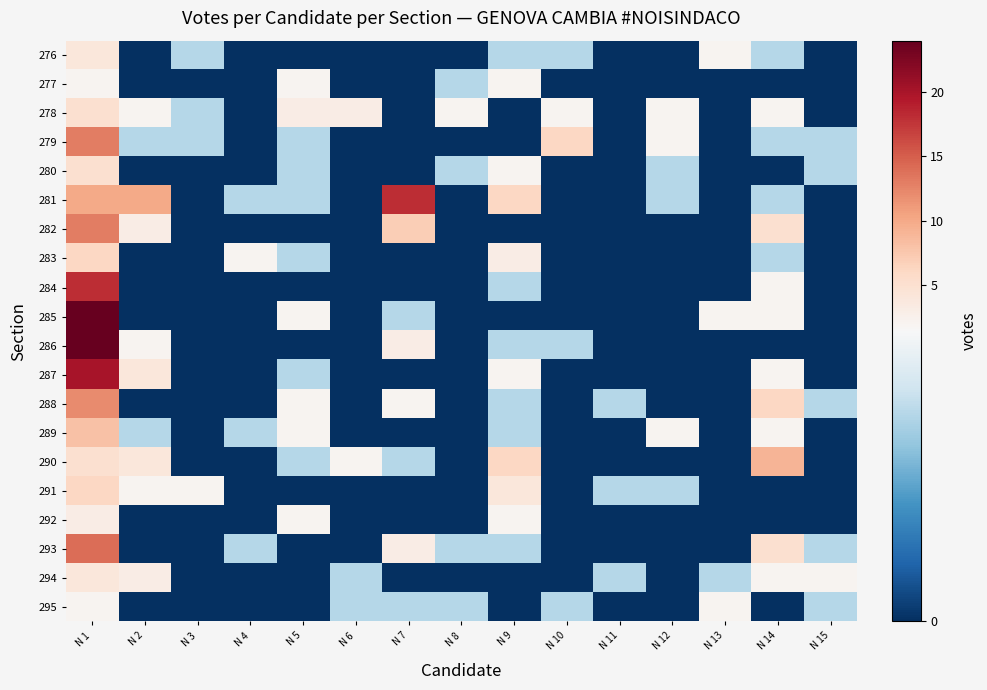

Reading right to left, what are all the values shown in this chart?

276: N 15=0	N 14=1	N 13=2	N 12=0	N 11=0	N 10=1	N 9=1	N 8=0	N 7=0	N 6=0	N 5=0	N 4=0	N 3=1	N 2=0	N 1=4
277: N 15=0	N 14=0	N 13=0	N 12=0	N 11=0	N 10=0	N 9=2	N 8=1	N 7=0	N 6=0	N 5=2	N 4=0	N 3=0	N 2=0	N 1=2
278: N 15=0	N 14=2	N 13=0	N 12=2	N 11=0	N 10=2	N 9=0	N 8=2	N 7=0	N 6=3	N 5=3	N 4=0	N 3=1	N 2=2	N 1=5
279: N 15=1	N 14=1	N 13=0	N 12=2	N 11=0	N 10=6	N 9=0	N 8=0	N 7=0	N 6=0	N 5=1	N 4=0	N 3=1	N 2=1	N 1=13
280: N 15=1	N 14=0	N 13=0	N 12=1	N 11=0	N 10=0	N 9=2	N 8=1	N 7=0	N 6=0	N 5=1	N 4=0	N 3=0	N 2=0	N 1=5
281: N 15=0	N 14=1	N 13=0	N 12=1	N 11=0	N 10=0	N 9=6	N 8=0	N 7=18	N 6=0	N 5=1	N 4=1	N 3=0	N 2=10	N 1=10
282: N 15=0	N 14=5	N 13=0	N 12=0	N 11=0	N 10=0	N 9=0	N 8=0	N 7=7	N 6=0	N 5=0	N 4=0	N 3=0	N 2=3	N 1=13
283: N 15=0	N 14=1	N 13=0	N 12=0	N 11=0	N 10=0	N 9=3	N 8=0	N 7=0	N 6=0	N 5=1	N 4=2	N 3=0	N 2=0	N 1=6
284: N 15=0	N 14=2	N 13=0	N 12=0	N 11=0	N 10=0	N 9=1	N 8=0	N 7=0	N 6=0	N 5=0	N 4=0	N 3=0	N 2=0	N 1=18
285: N 15=0	N 14=2	N 13=2	N 12=0	N 11=0	N 10=0	N 9=0	N 8=0	N 7=1	N 6=0	N 5=2	N 4=0	N 3=0	N 2=0	N 1=24
286: N 15=0	N 14=0	N 13=0	N 12=0	N 11=0	N 10=1	N 9=1	N 8=0	N 7=3	N 6=0	N 5=0	N 4=0	N 3=0	N 2=2	N 1=24
287: N 15=0	N 14=2	N 13=0	N 12=0	N 11=0	N 10=0	N 9=2	N 8=0	N 7=0	N 6=0	N 5=1	N 4=0	N 3=0	N 2=4	N 1=20
288: N 15=1	N 14=6	N 13=0	N 12=0	N 11=1	N 10=0	N 9=1	N 8=0	N 7=2	N 6=0	N 5=2	N 4=0	N 3=0	N 2=0	N 1=12
289: N 15=0	N 14=2	N 13=0	N 12=2	N 11=0	N 10=0	N 9=1	N 8=0	N 7=0	N 6=0	N 5=2	N 4=1	N 3=0	N 2=1	N 1=8
290: N 15=0	N 14=9	N 13=0	N 12=0	N 11=0	N 10=0	N 9=6	N 8=0	N 7=1	N 6=2	N 5=1	N 4=0	N 3=0	N 2=4	N 1=5
291: N 15=0	N 14=0	N 13=0	N 12=1	N 11=1	N 10=0	N 9=4	N 8=0	N 7=0	N 6=0	N 5=0	N 4=0	N 3=2	N 2=2	N 1=6
292: N 15=0	N 14=0	N 13=0	N 12=0	N 11=0	N 10=0	N 9=2	N 8=0	N 7=0	N 6=0	N 5=2	N 4=0	N 3=0	N 2=0	N 1=3
293: N 15=1	N 14=5	N 13=0	N 12=0	N 11=0	N 10=0	N 9=1	N 8=1	N 7=3	N 6=0	N 5=0	N 4=1	N 3=0	N 2=0	N 1=14
294: N 15=2	N 14=2	N 13=1	N 12=0	N 11=1	N 10=0	N 9=0	N 8=0	N 7=0	N 6=1	N 5=0	N 4=0	N 3=0	N 2=3	N 1=4
295: N 15=1	N 14=0	N 13=2	N 12=0	N 11=0	N 10=1	N 9=0	N 8=1	N 7=1	N 6=1	N 5=0	N 4=0	N 3=0	N 2=0	N 1=2